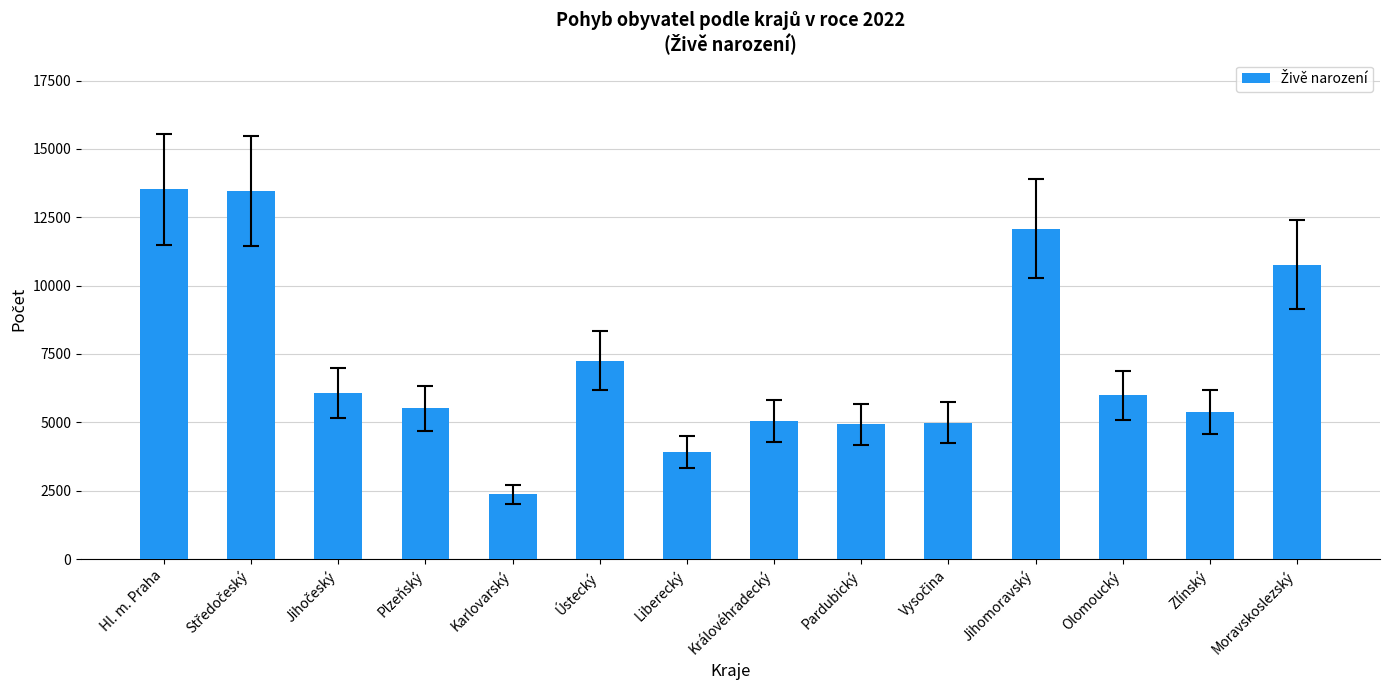

Is it true that the value at Olomoucký is 5985?

True